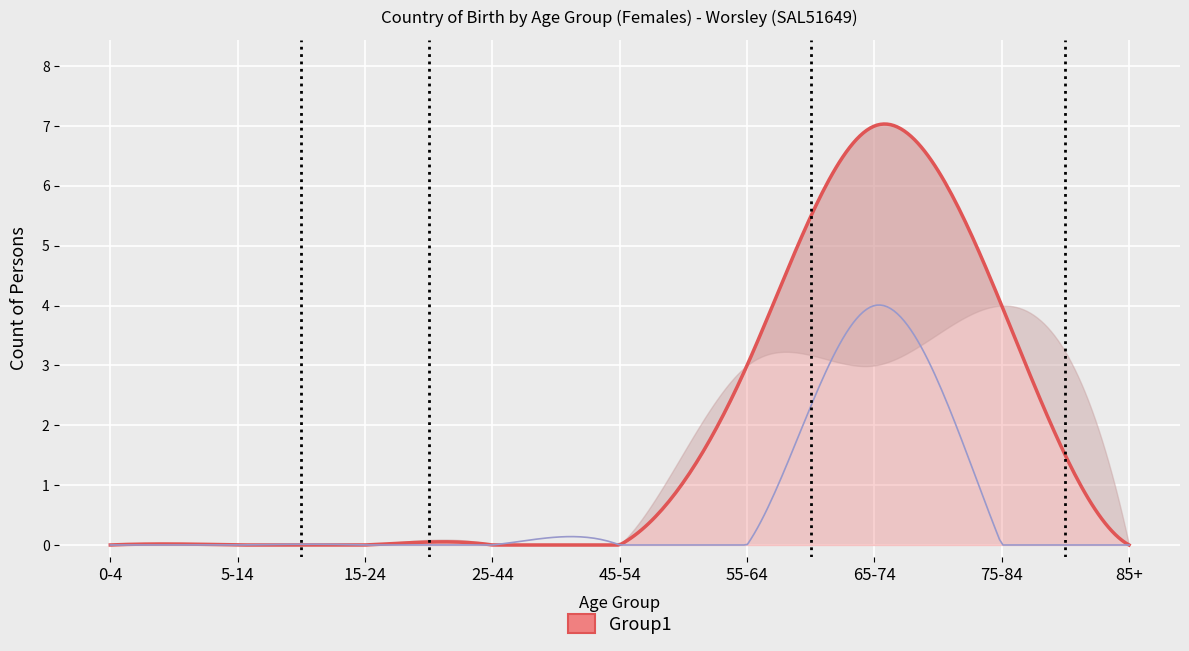

True or false: Total_F and Australia_F intersect in this chart.

False